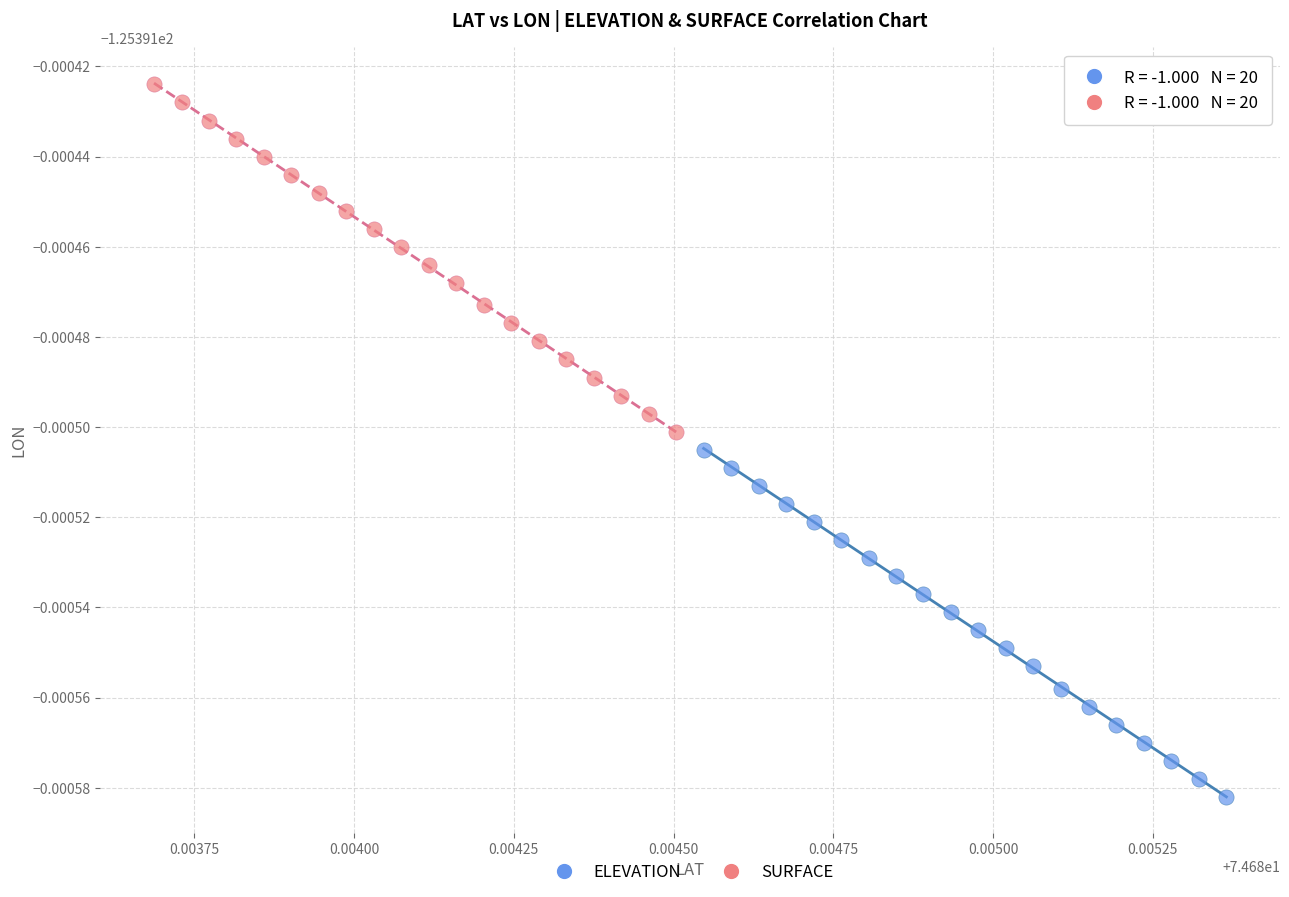

Which series contains the lowest Y value?

ELEVATION